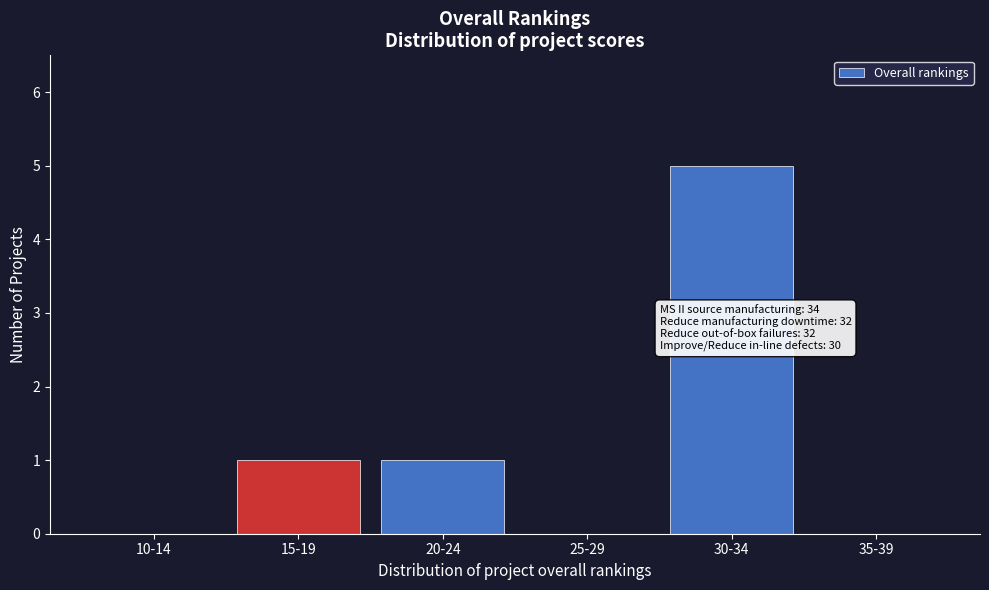

Reading left to right, list all the values displayed in this chart.

10-14=0	15-19=1	20-24=1	25-29=0	30-34=5	35-39=0